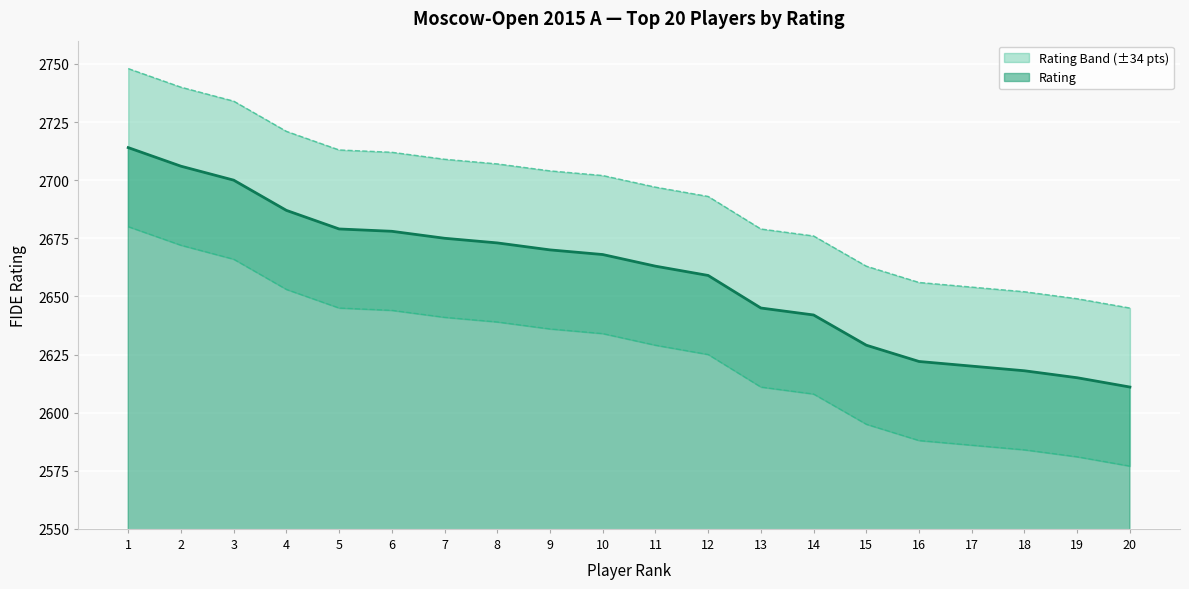

How many lines are shown in the chart?

3